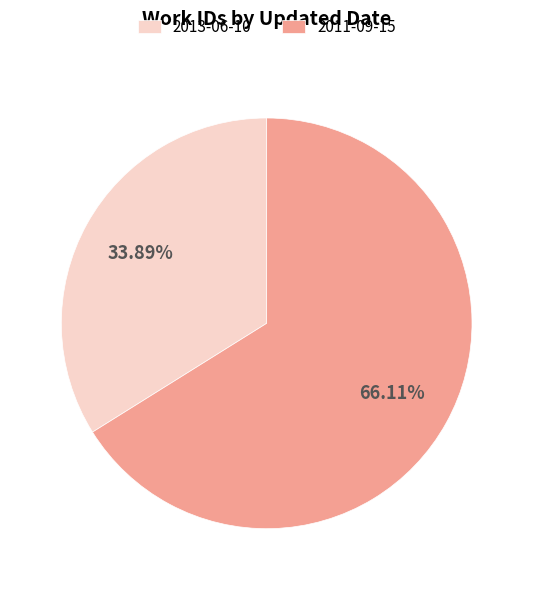

Between 2011-09-15 and 2013-06-10, which is larger?

2011-09-15